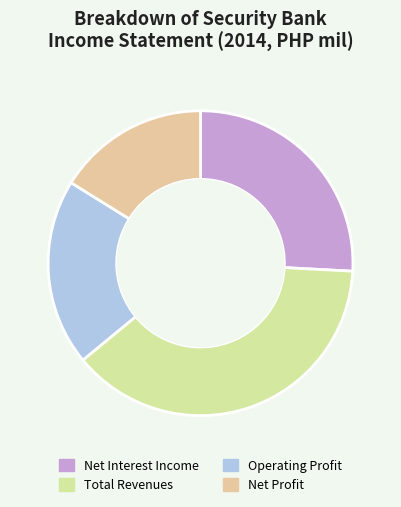

How many slices are in this pie chart?

4